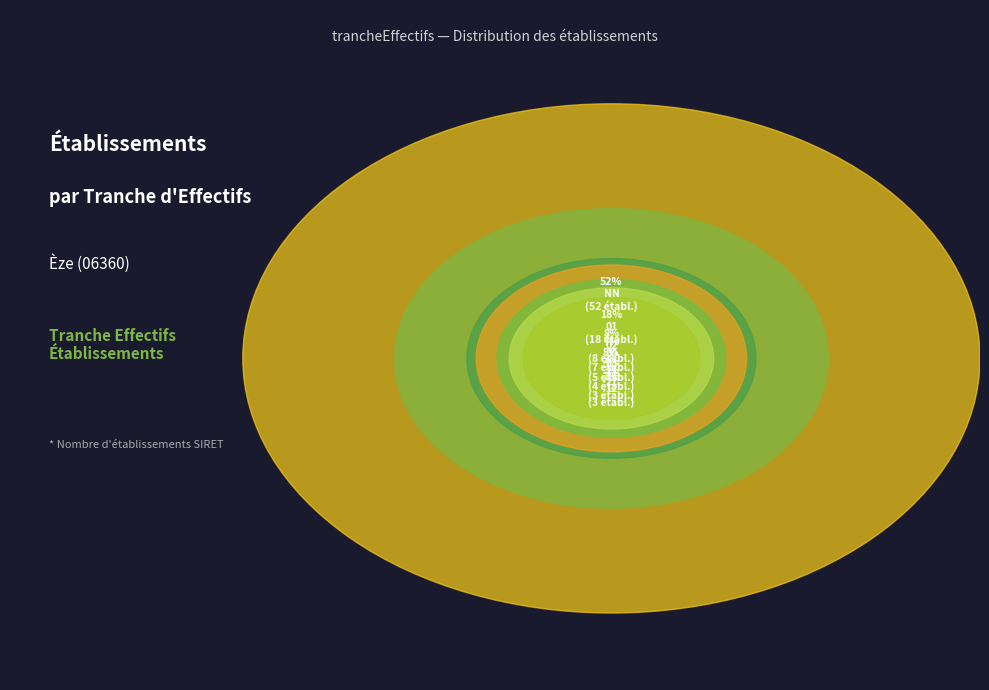

What is the change in value from NN to 21?

-49